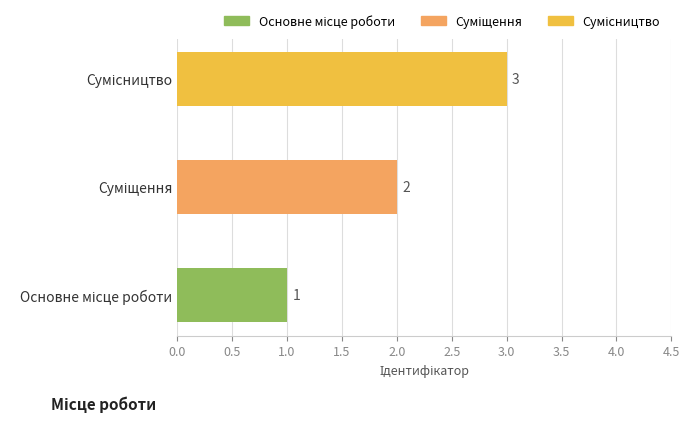

Count the values in the range 1 to 3.

3